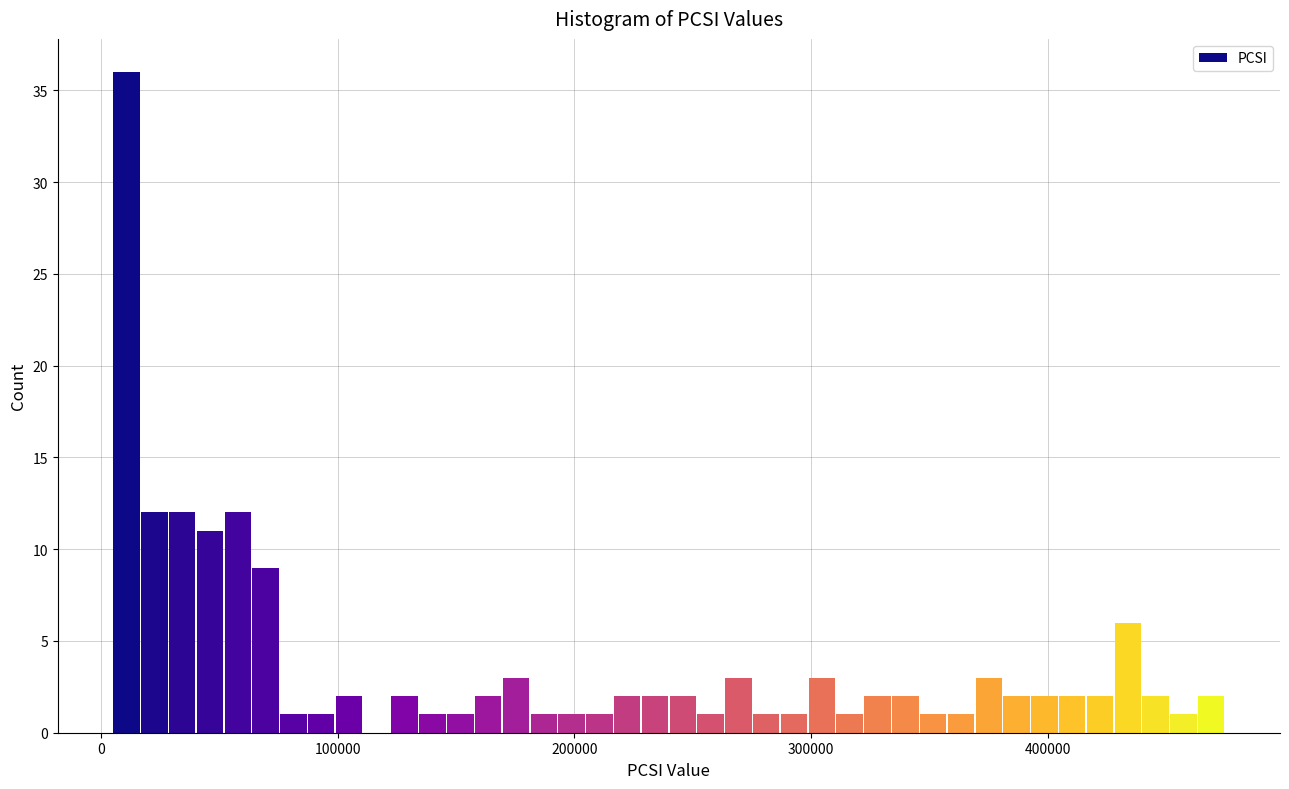

Read against the x-axis, roughly where is the centre of the tallest bar?

10000